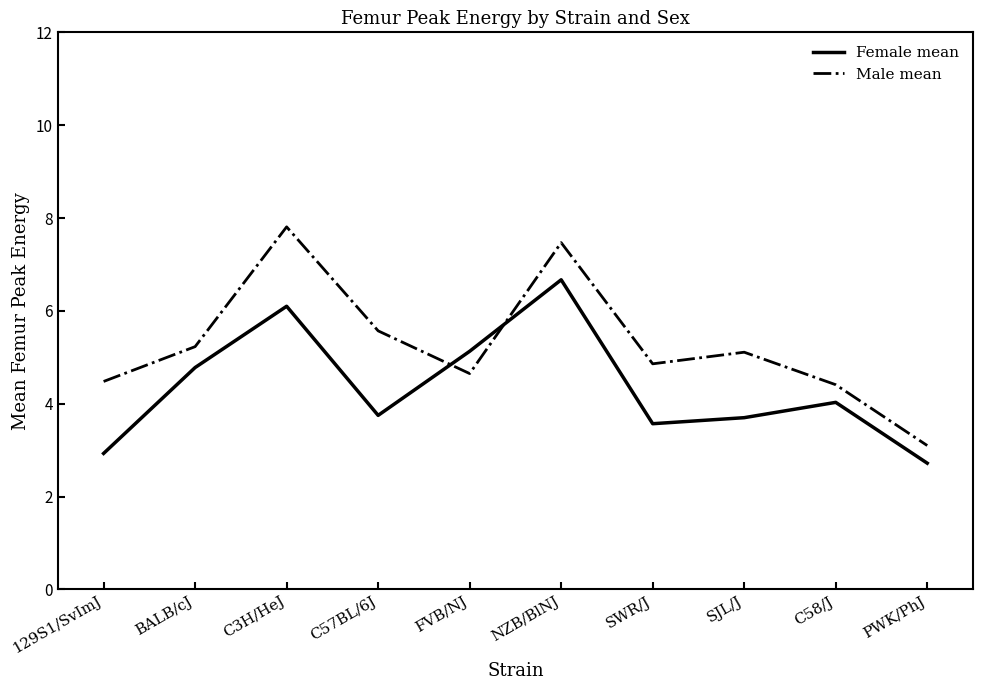

Which category has the highest value in the Female mean series?

NZB/BlNJ